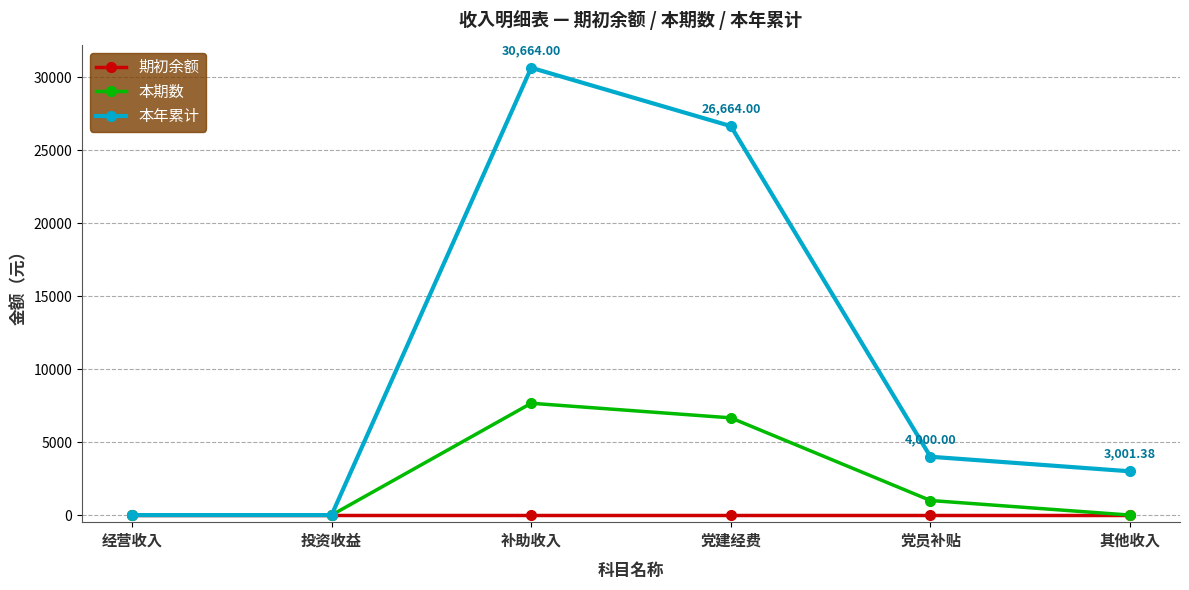

Reading left to right, list all the values displayed in this chart.

期初余额: 0.0	0.0	0.0	0.0	0.0	0.0
本期数: 0.0	0.0	7666.0	6666.0	1000.0	0.0
本年累计: 0.0	0.0	30664.0	26664.0	4000.0	3001.4